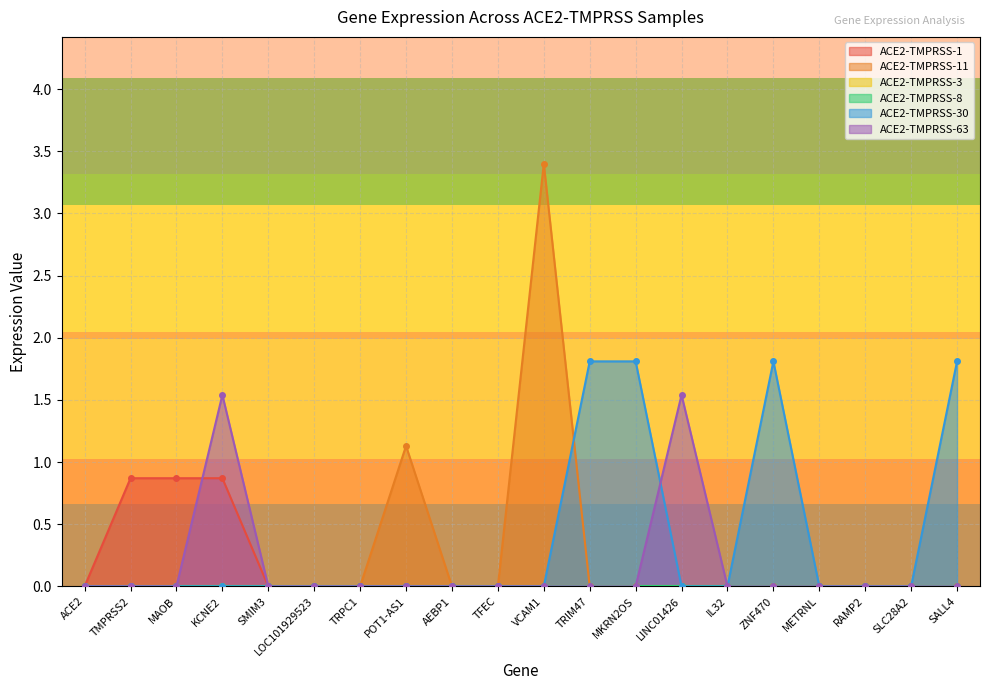

Between MAOB and ZNF470, which series saw the biggest shift?

ACE2-TMPRSS-30